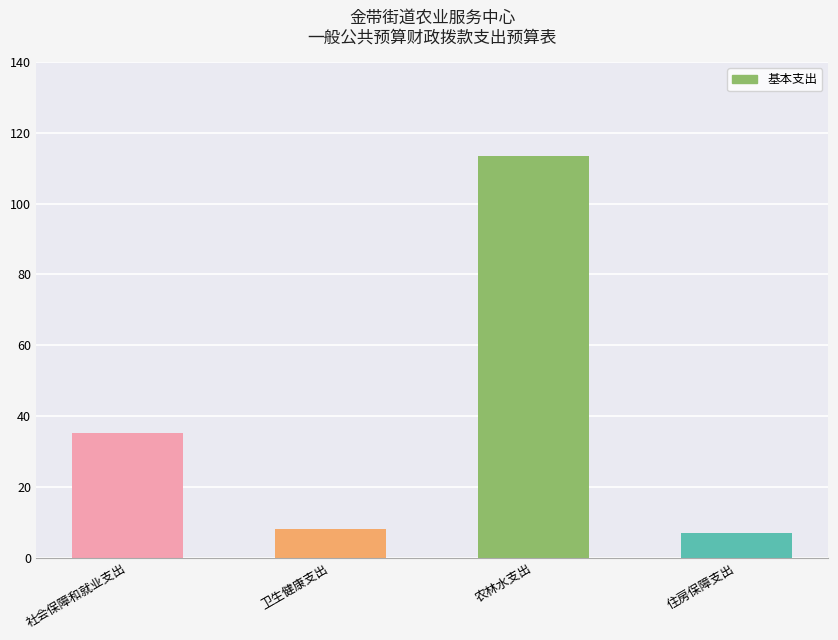

What is the approximate value at 卫生健康支出?

8.2